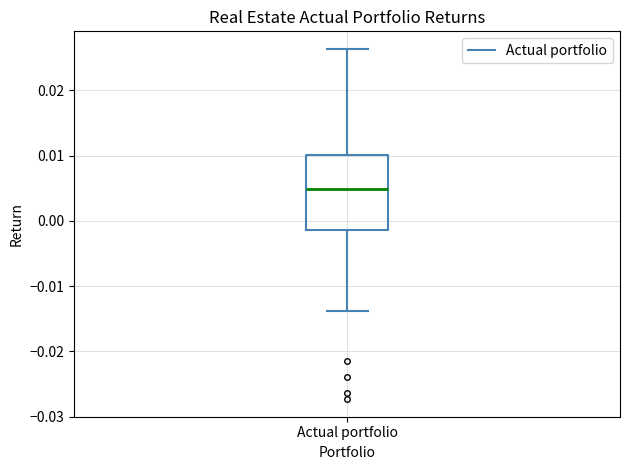

Read this box plot against the y-axis: the position of the median line, the range covered by the box, and the ends of both whiskers. The values are not printed on the chart, so give them approximately, as read against the axis.

median 0.005, box -0.001 to 0.010, whiskers -0.014 to 0.026